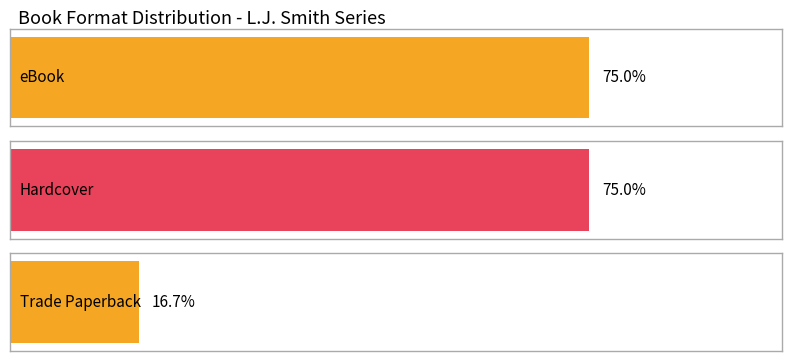

Which has a higher value, Trade Paperback or Hardcover?

Hardcover